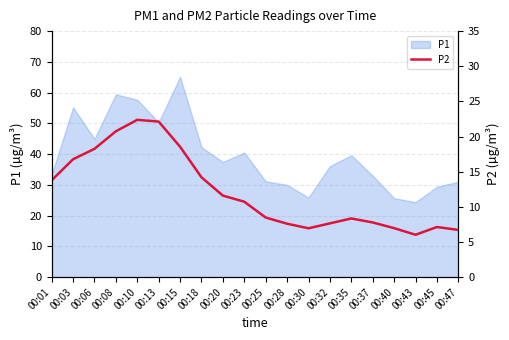

True or false: the data shows 11.3 at 00:47.

False